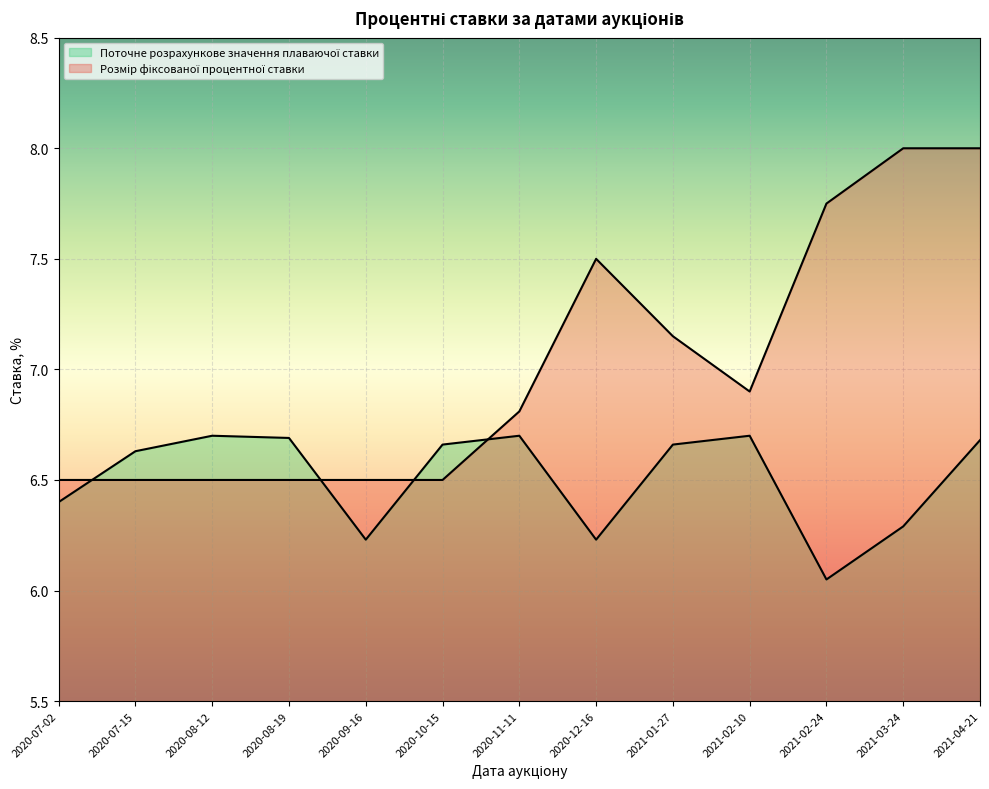

What are all the series names shown in the legend?

Поточне розрахункове значення плаваючої ставки, Розмір фіксованої процентної ставки